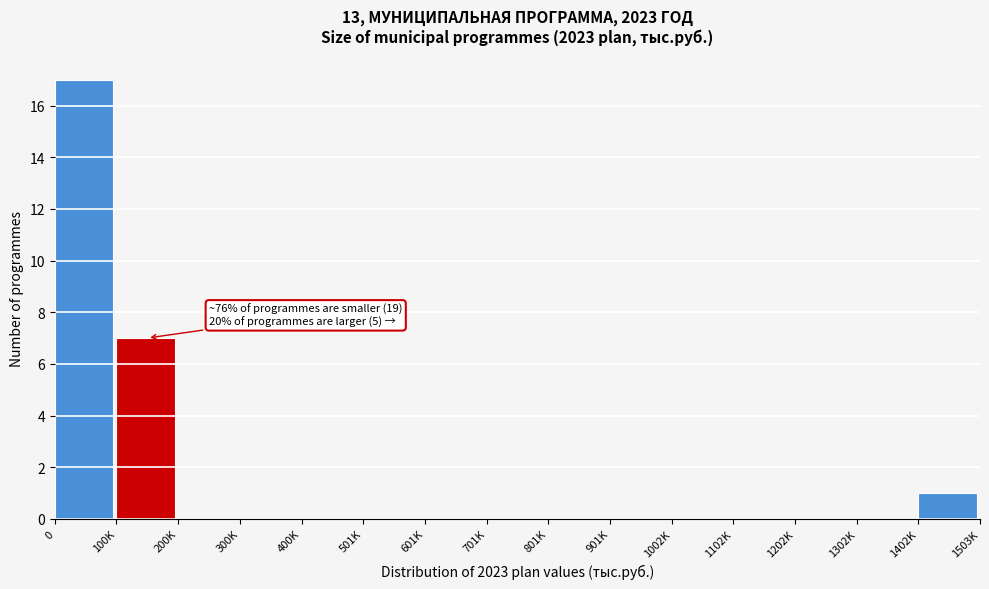

Reading left to right, list all the values displayed in this chart.

0=17	100K=7	200K=0	300K=0	400K=0	501K=0	601K=0	701K=0	801K=0	901K=0	1002K=0	1102K=0	1202K=0	1302K=0	1402K=1